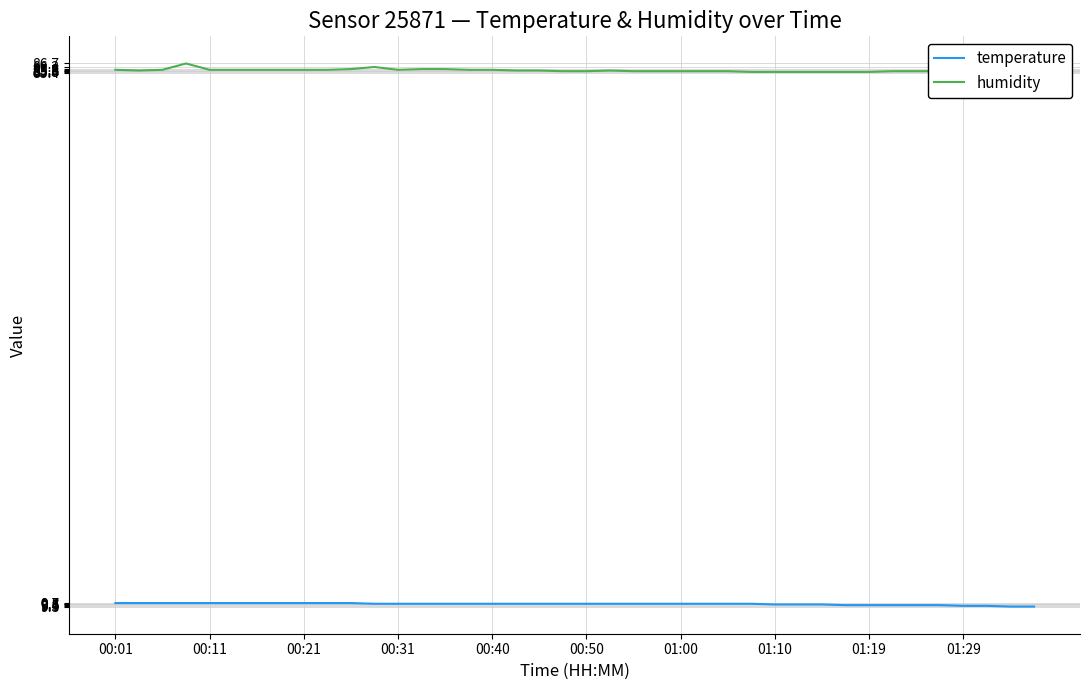

In humidity, how many points are higher than both neighbors (excluding endpoints)?

3